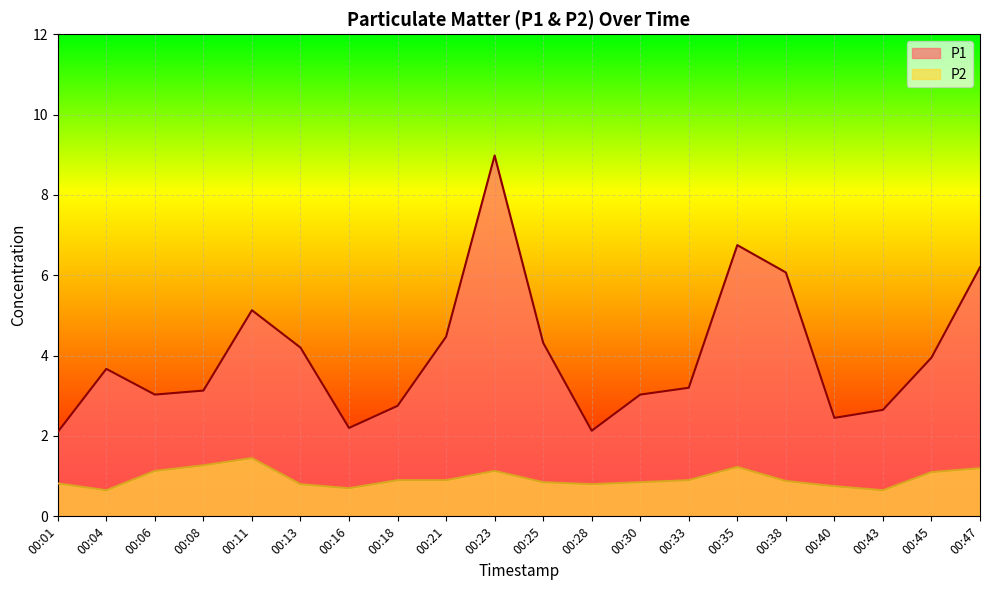

What are all the series names shown in the legend?

P1, P2